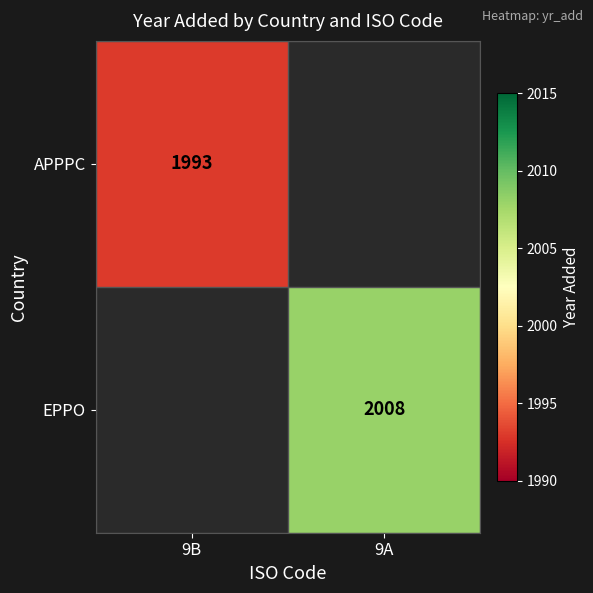

The value of EPPO at 9A is 2737. True or false?

False